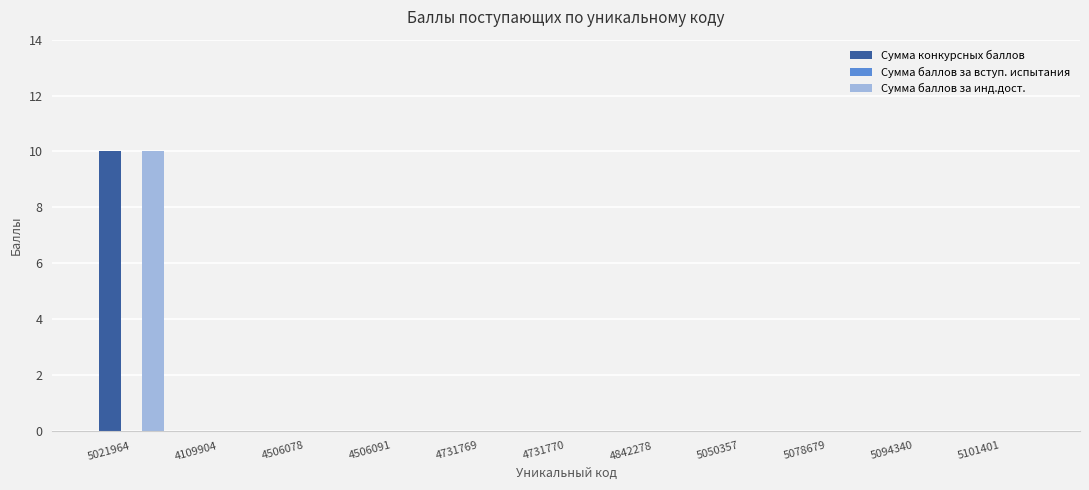

At which category is the sum across all series the highest?

5021964